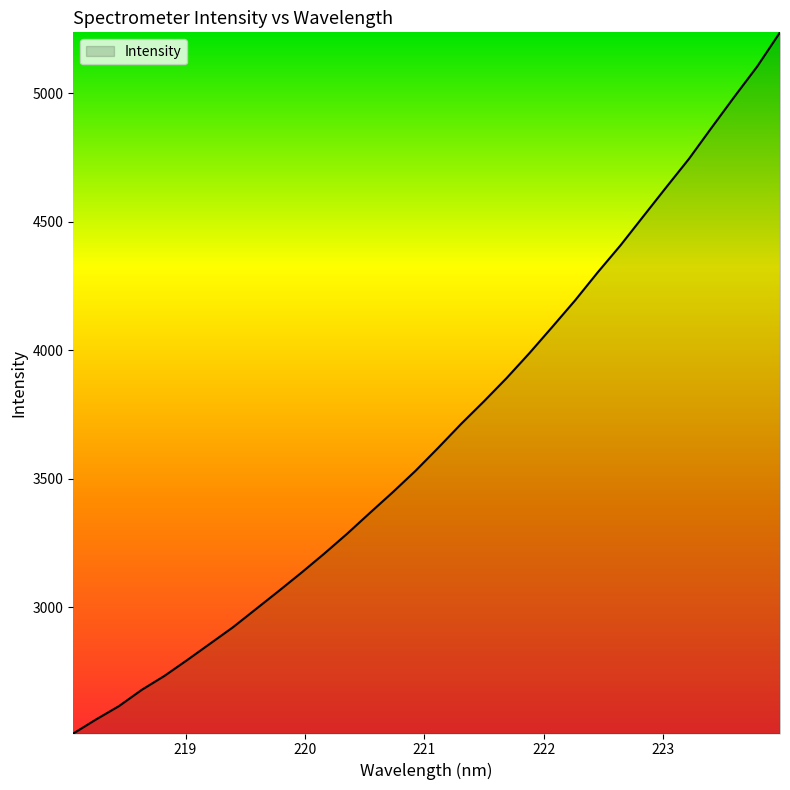

What is the difference between the maximum and second lowest values?

2676.1